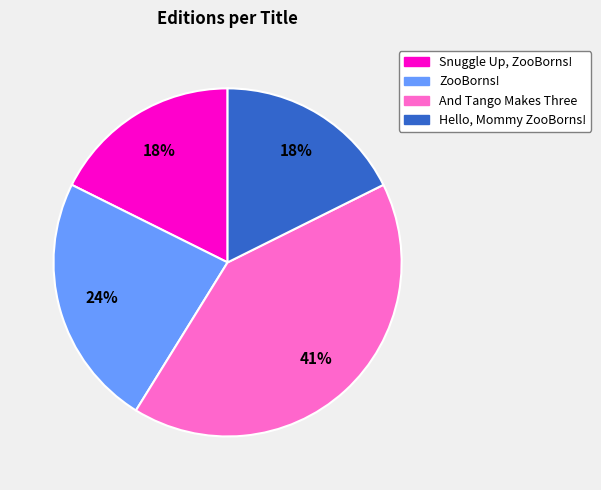

True or false: Snuggle Up, ZooBorns! accounts for 11% of the total.

False